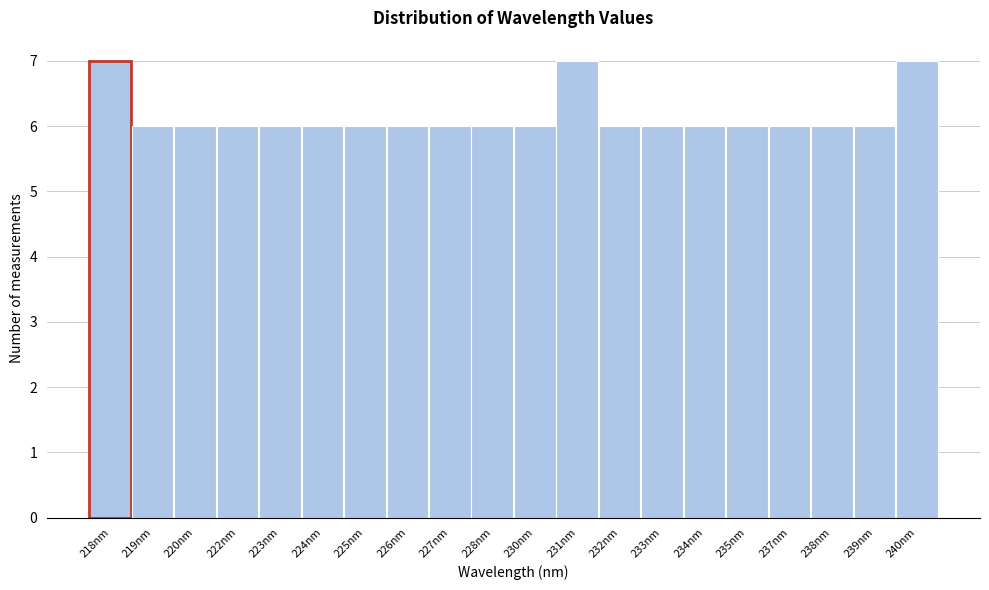

Reading right to left, what are all the values shown in this chart?

7	6	6	6	6	6	6	6	7	6	6	6	6	6	6	6	6	6	6	7